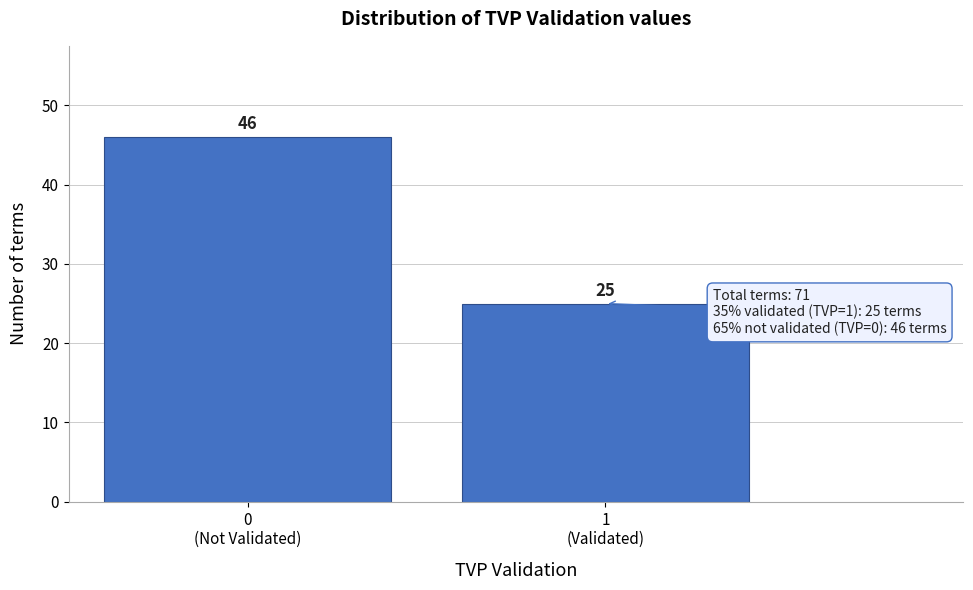

Reading left to right, list all the values displayed in this chart.

46	25